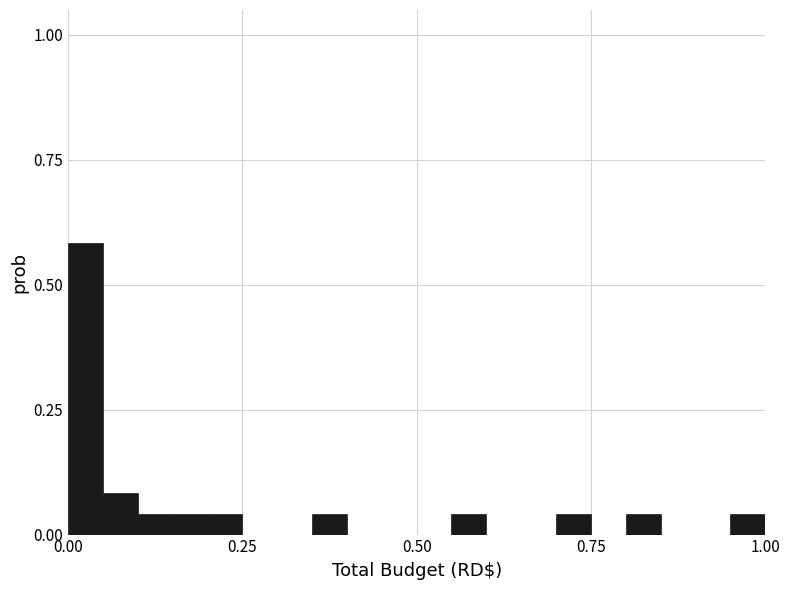

Around what value on the x-axis is the tallest bar? Give the approximate position of its centre, as read against the axis.

0.05